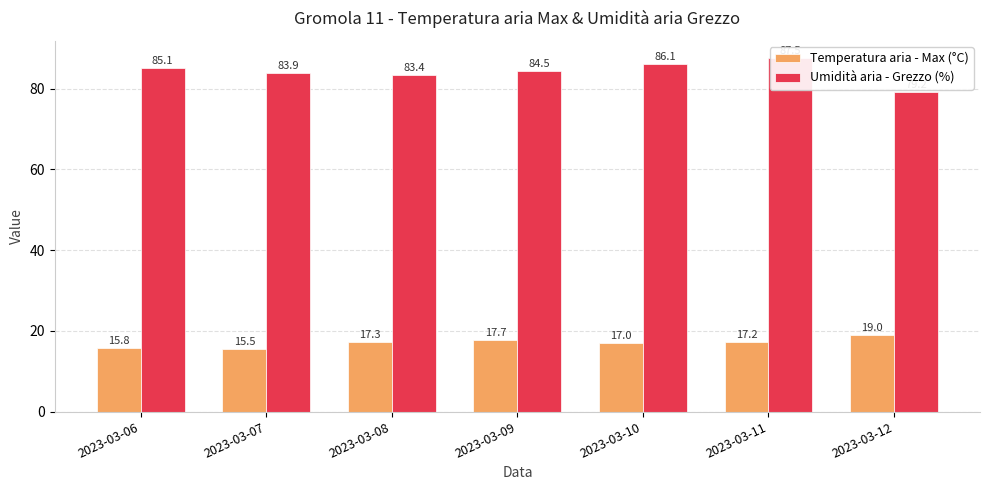

Reading left to right, extract all data points from this chart.

Temperatura aria - Max (°C): 2023-03-06=15.8	2023-03-07=15.5	2023-03-08=17.3	2023-03-09=17.7	2023-03-10=17.0	2023-03-11=17.2	2023-03-12=19.0
Umidità aria - Grezzo (%): 2023-03-06=85.1	2023-03-07=83.9	2023-03-08=83.4	2023-03-09=84.5	2023-03-10=86.1	2023-03-11=87.5	2023-03-12=79.2